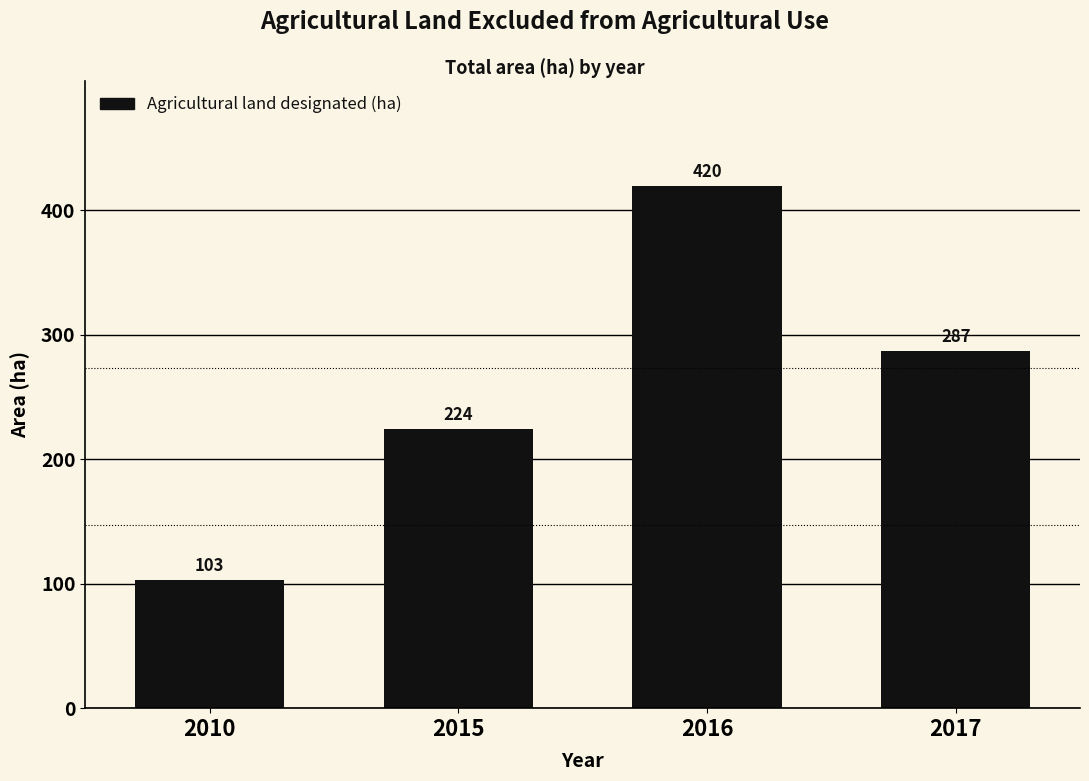

Reading left to right, list all the values displayed in this chart.

103	224	420	287